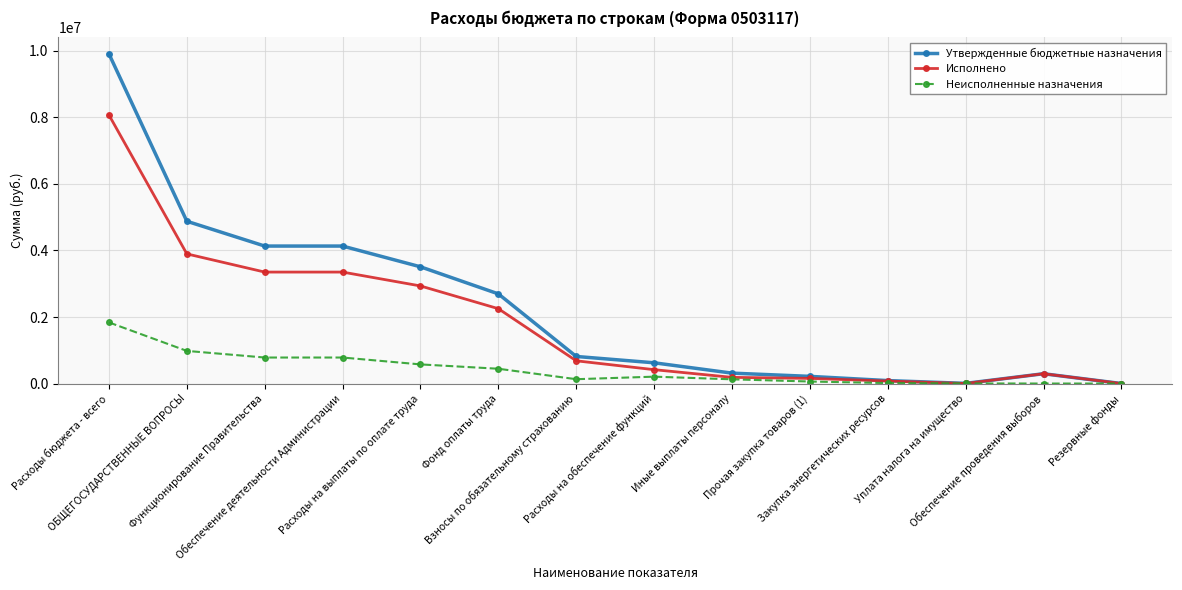

What is the total value across all series at Расходы на обеспечение функций?

1247600.0